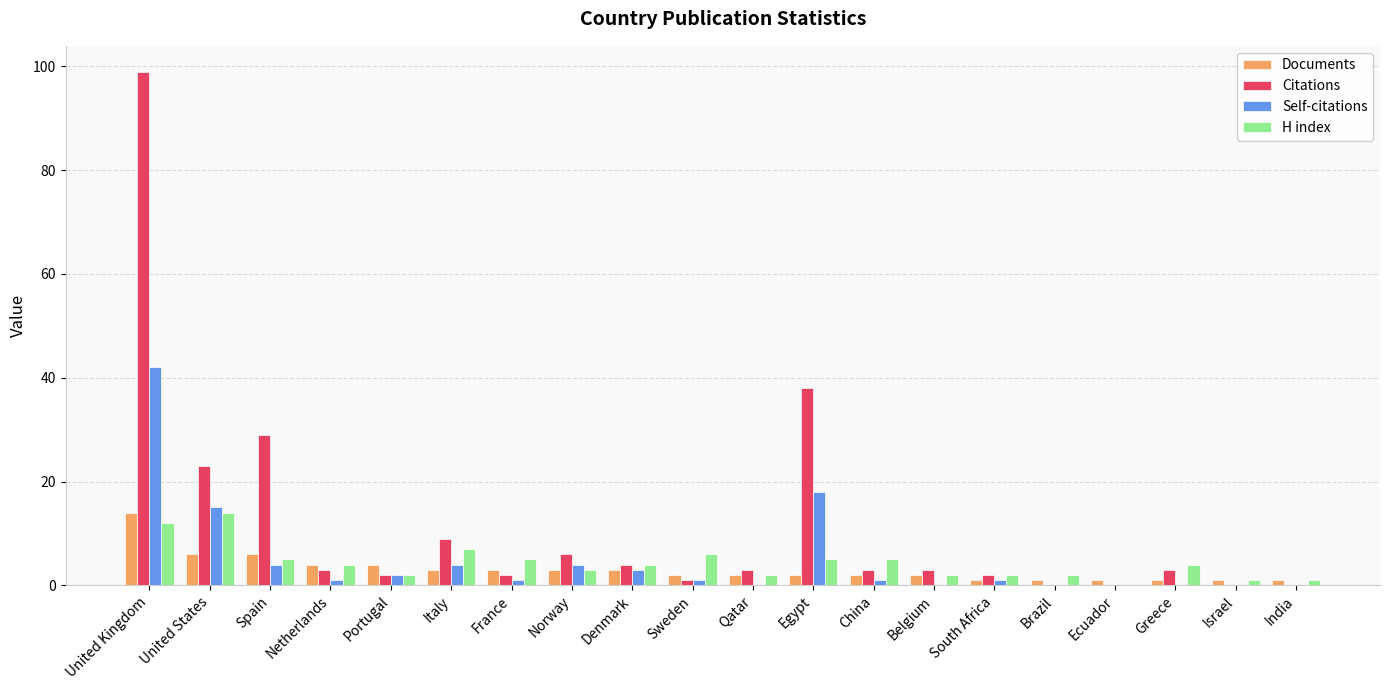

At which label does Self-citations first exceed 1?

United Kingdom